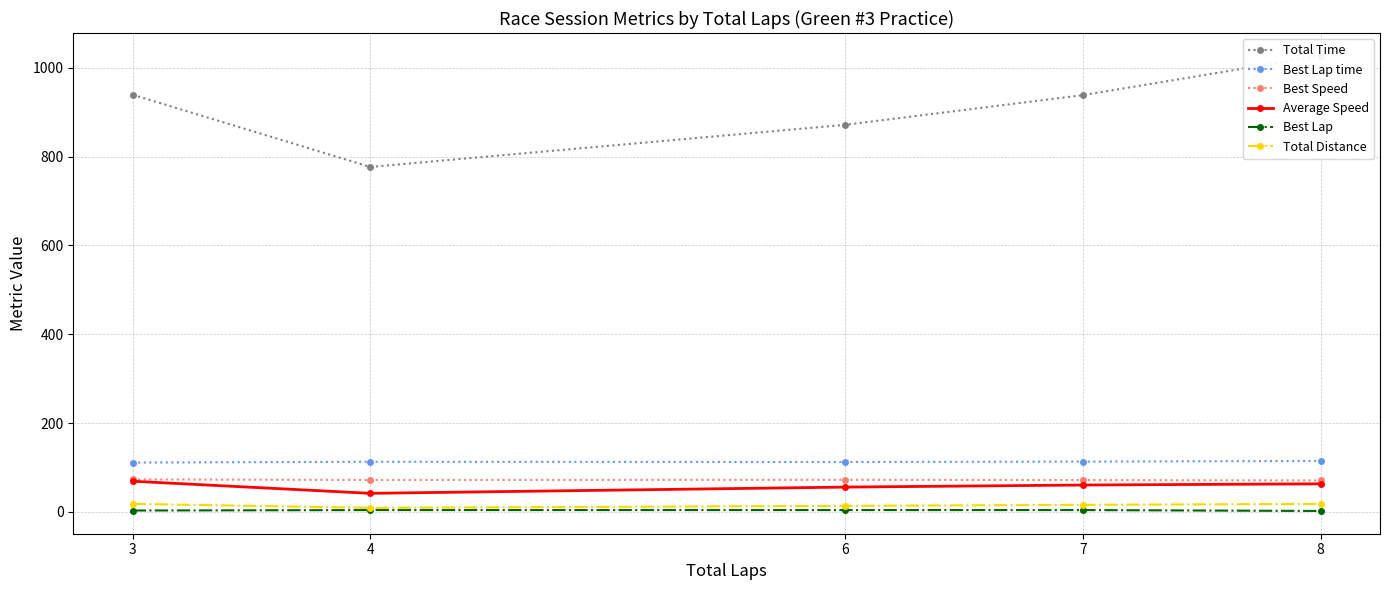

At which label is Average Speed closest to 55?

6